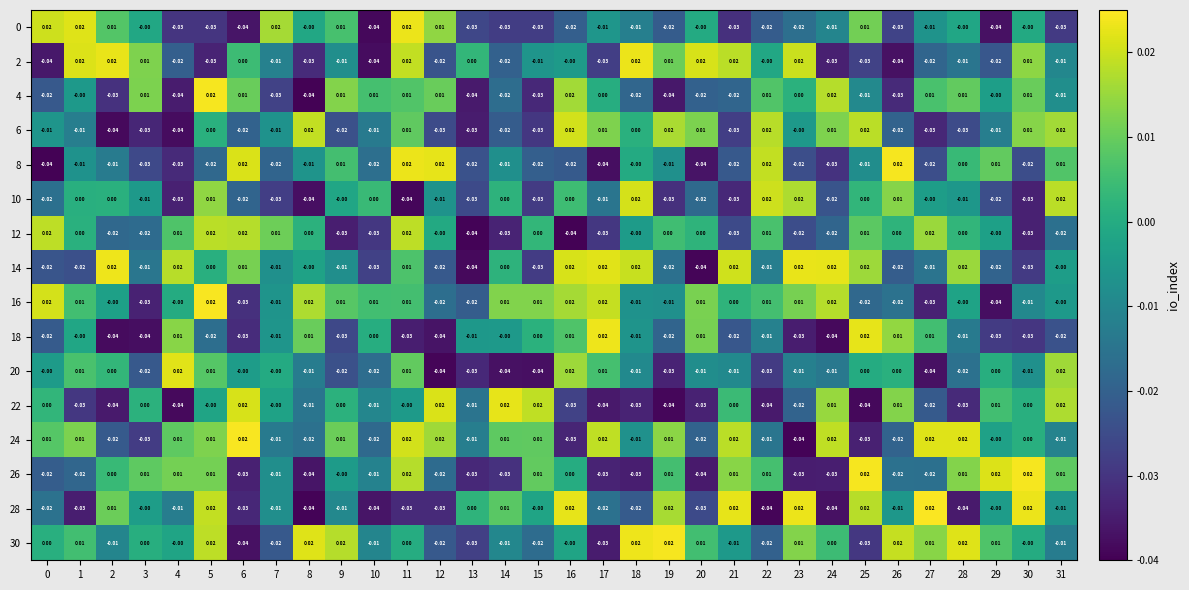

Is the value of 2 at 5 greater than the value of 4 at 19?

Yes